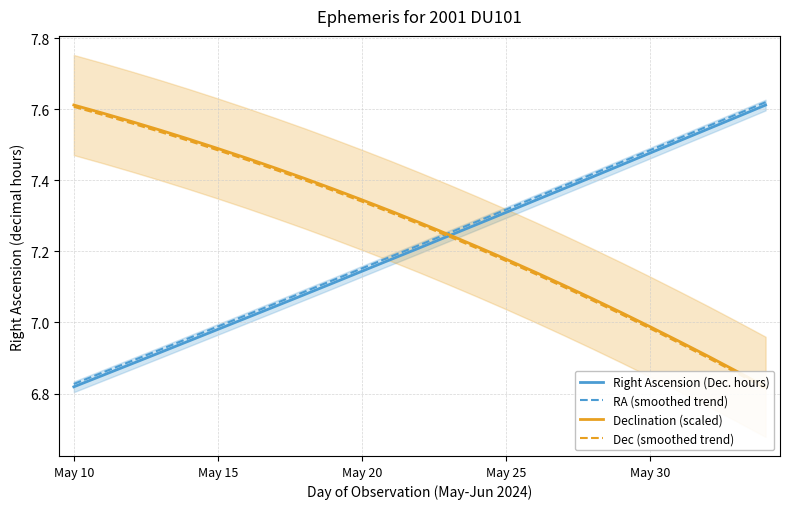

What is the sum of all Right Ascension (Dec. hours) values?

180.3